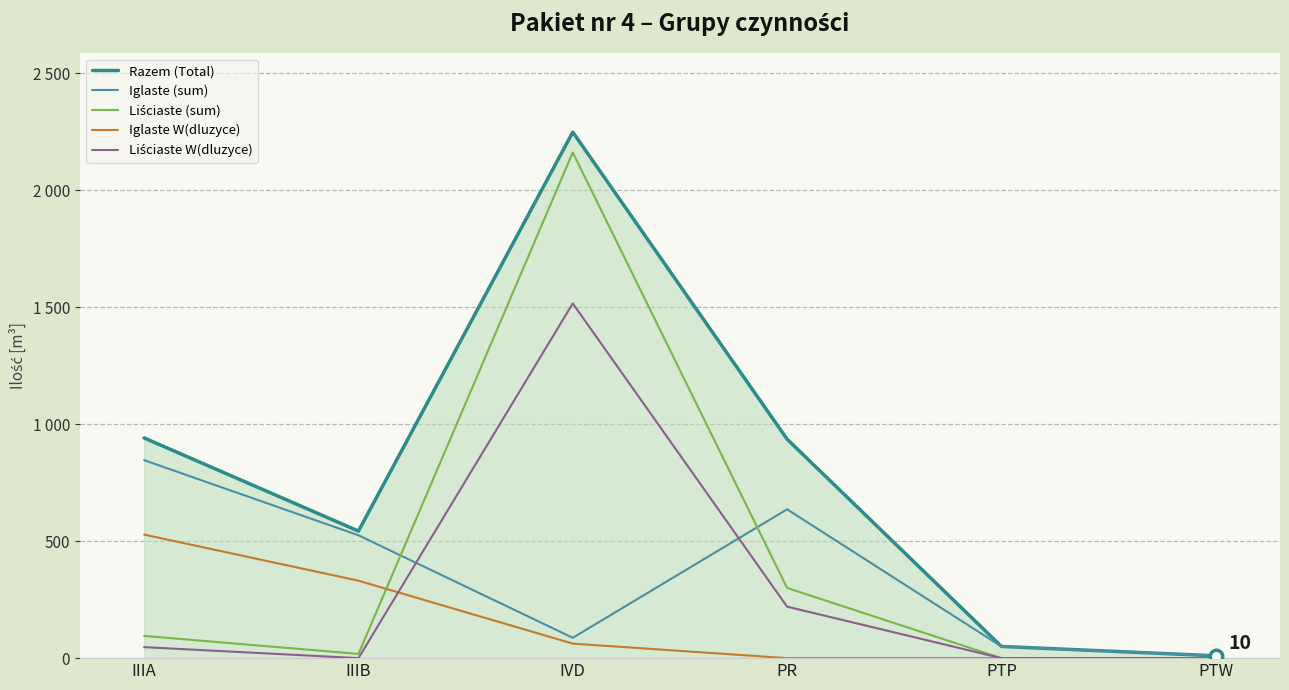

Does the chart have visible grid lines?

Yes